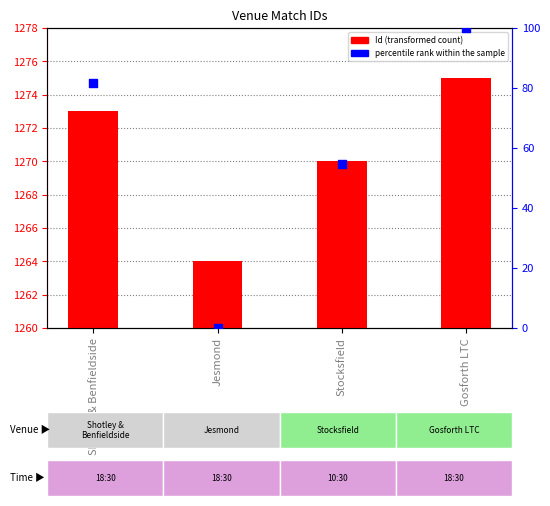

Which series contains the lowest Y value?

percentile rank within the sample